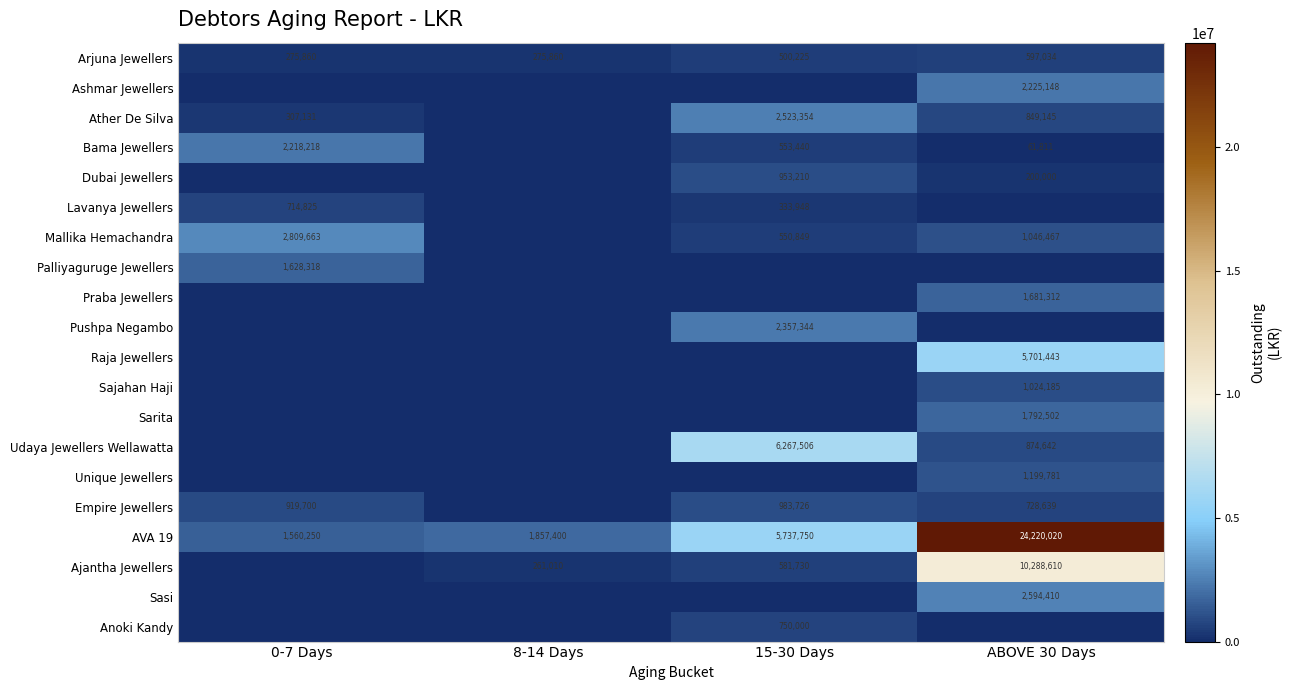

The value of Ashmar Jewellers at ABOVE 30 Days is 3593709. True or false?

False